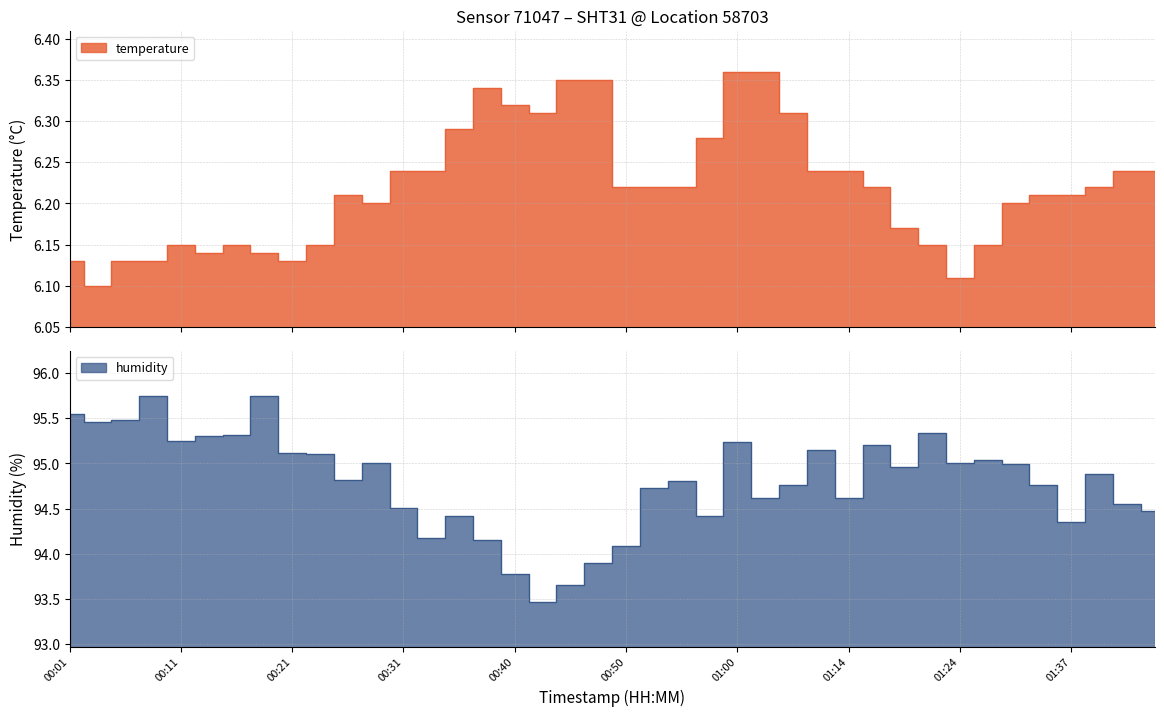

What is the sum of the temperature values at 00:40 and 01:11?

12.6